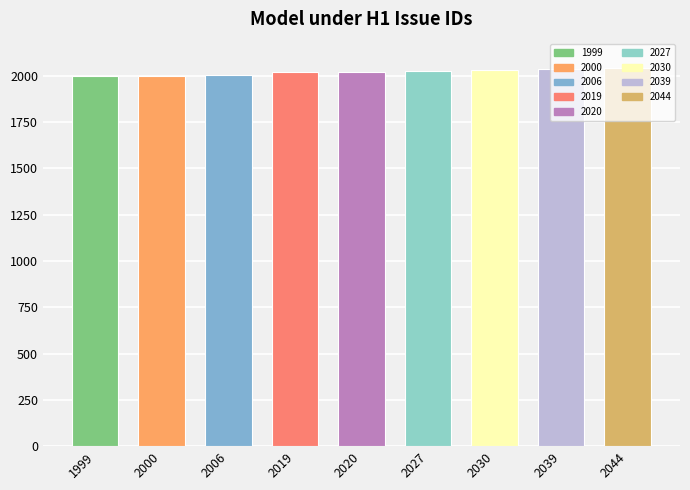

What is the average value?

2020